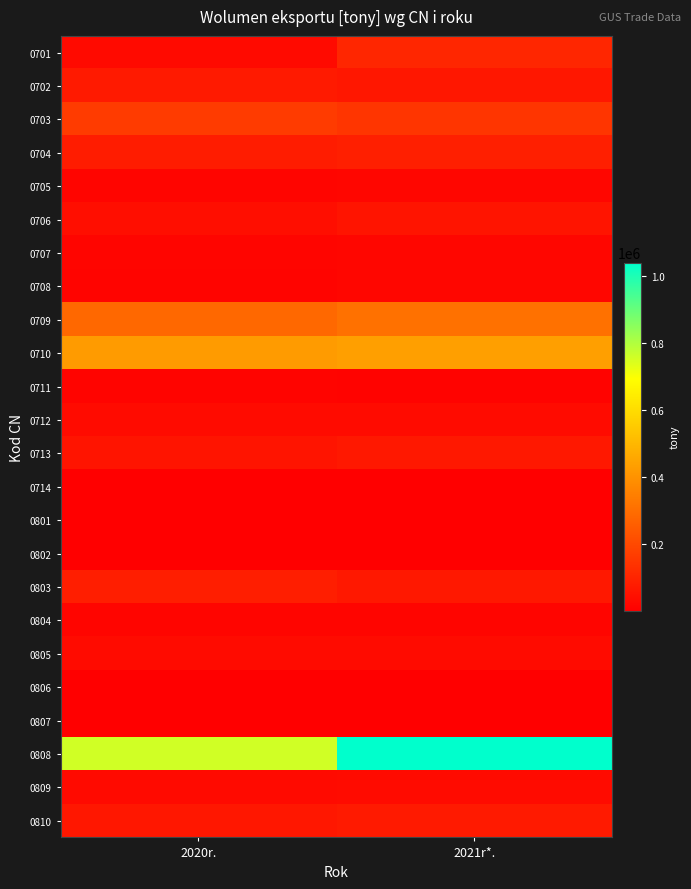

What is the total value across all series at 2021r*.?

2664691.2